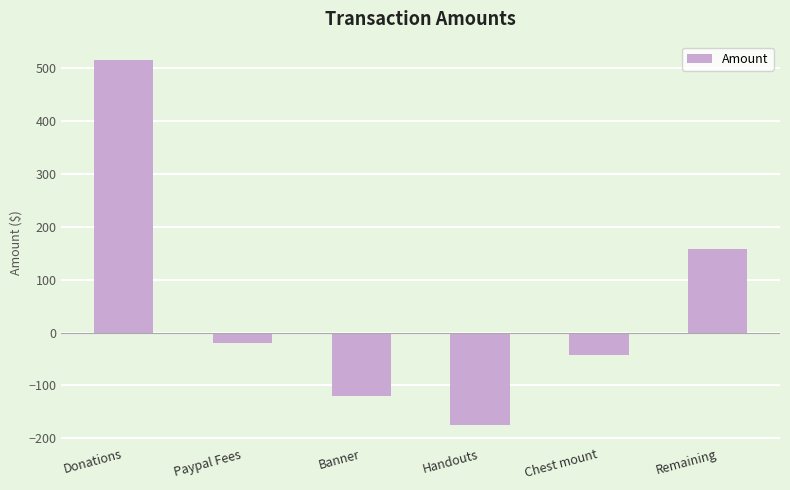

Where is the data nearest to the value 170?

Remaining